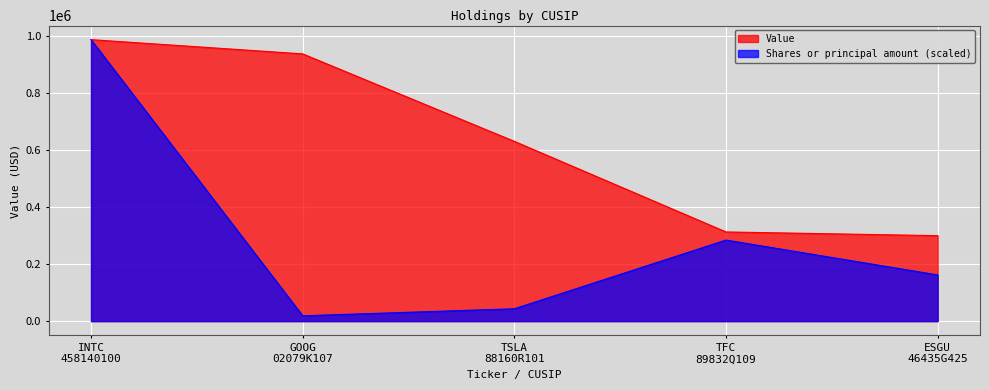

What is the label of the 1st point from the right?

ESGU
46435G425